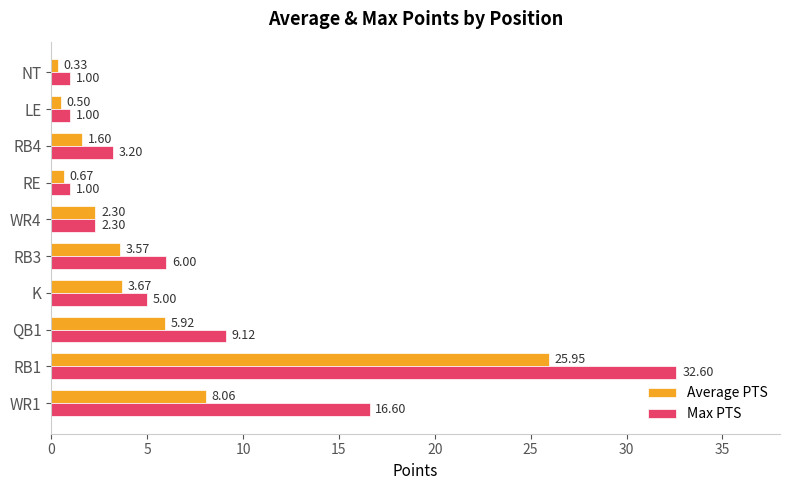

At which category is the sum across all series the highest?

RB1